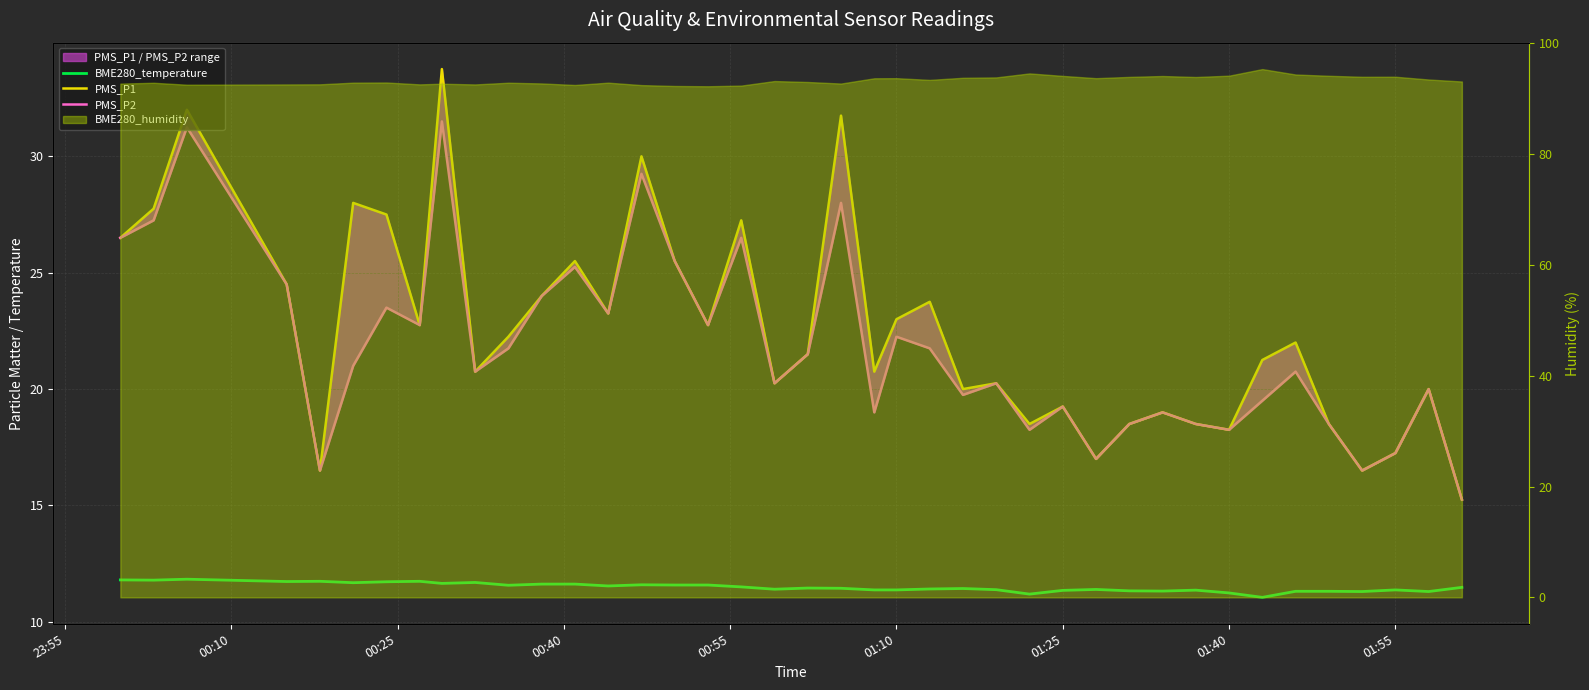

What is the value of the BME280_temperature point at the 13th from the left?

11.6